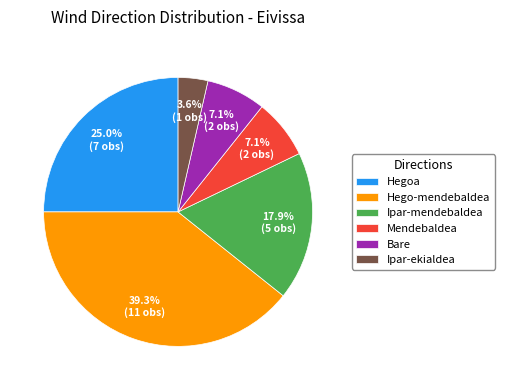

How many segments does this pie chart have?

6